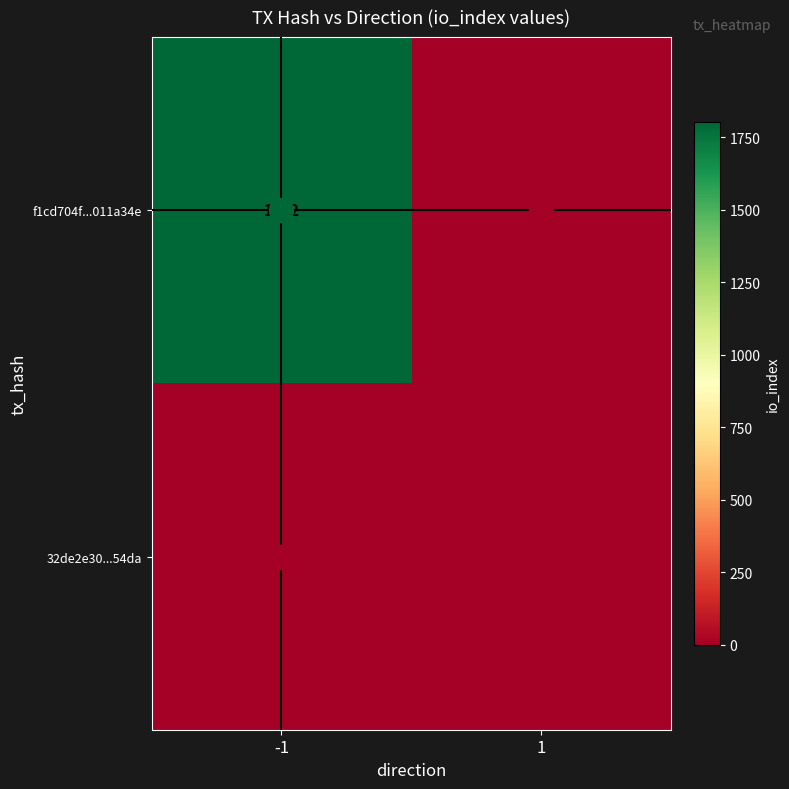

The f1cd704f...011a34e series shows 561 at 1. True or false?

False